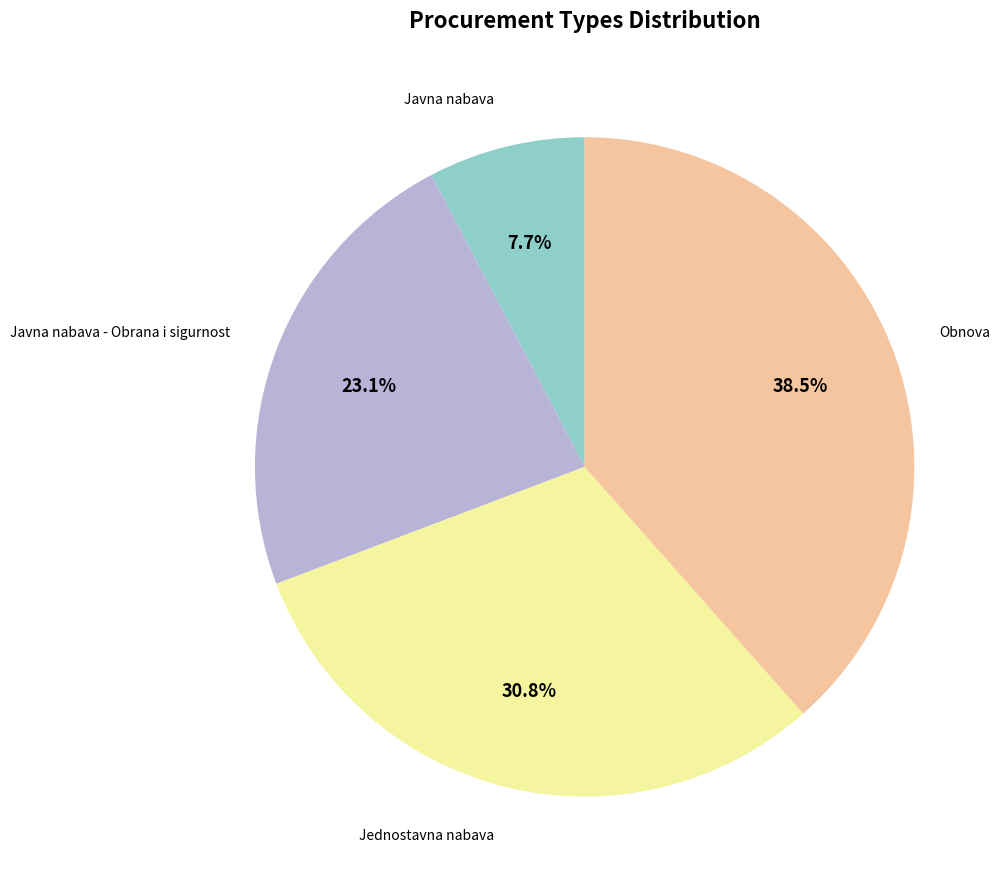

To the nearest percent, what is the average slice percentage?

25%